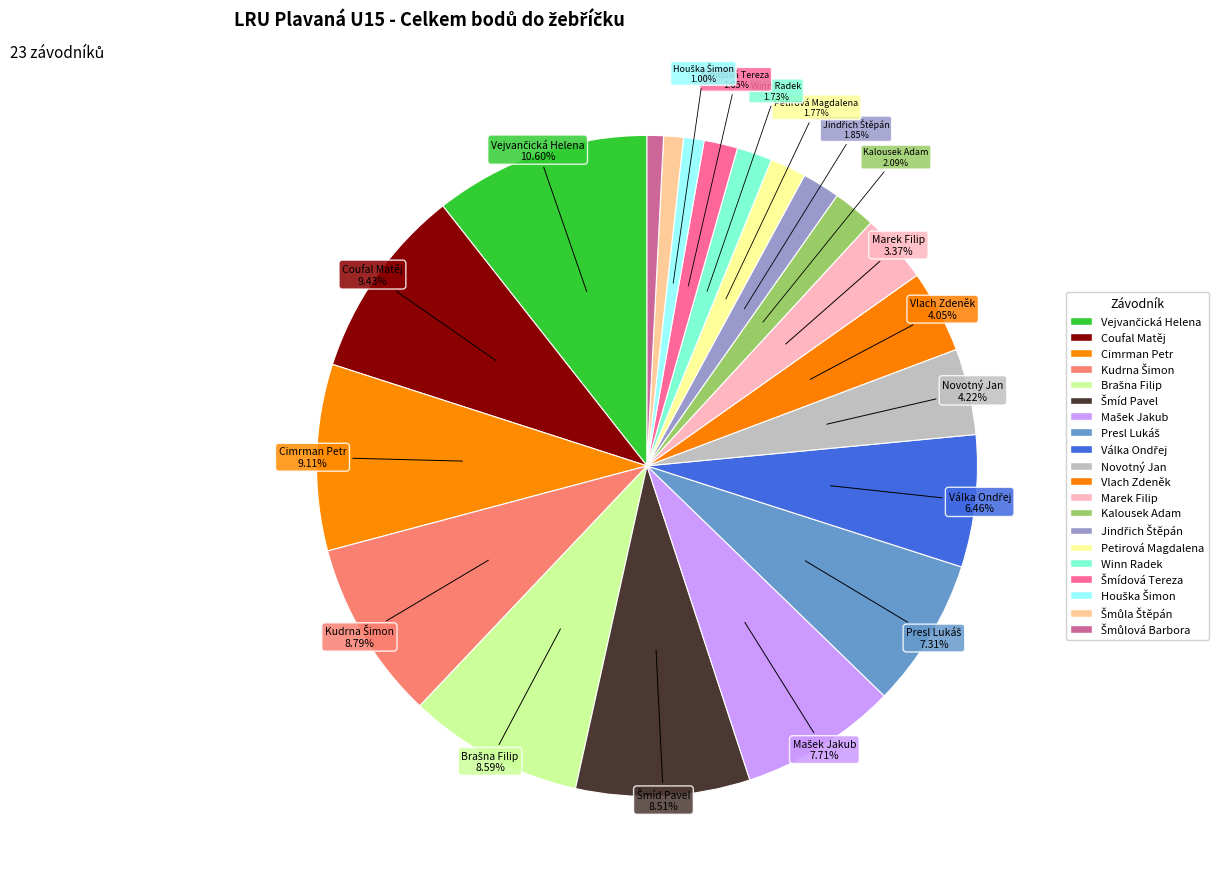

Count the number of slices in the pie.

20